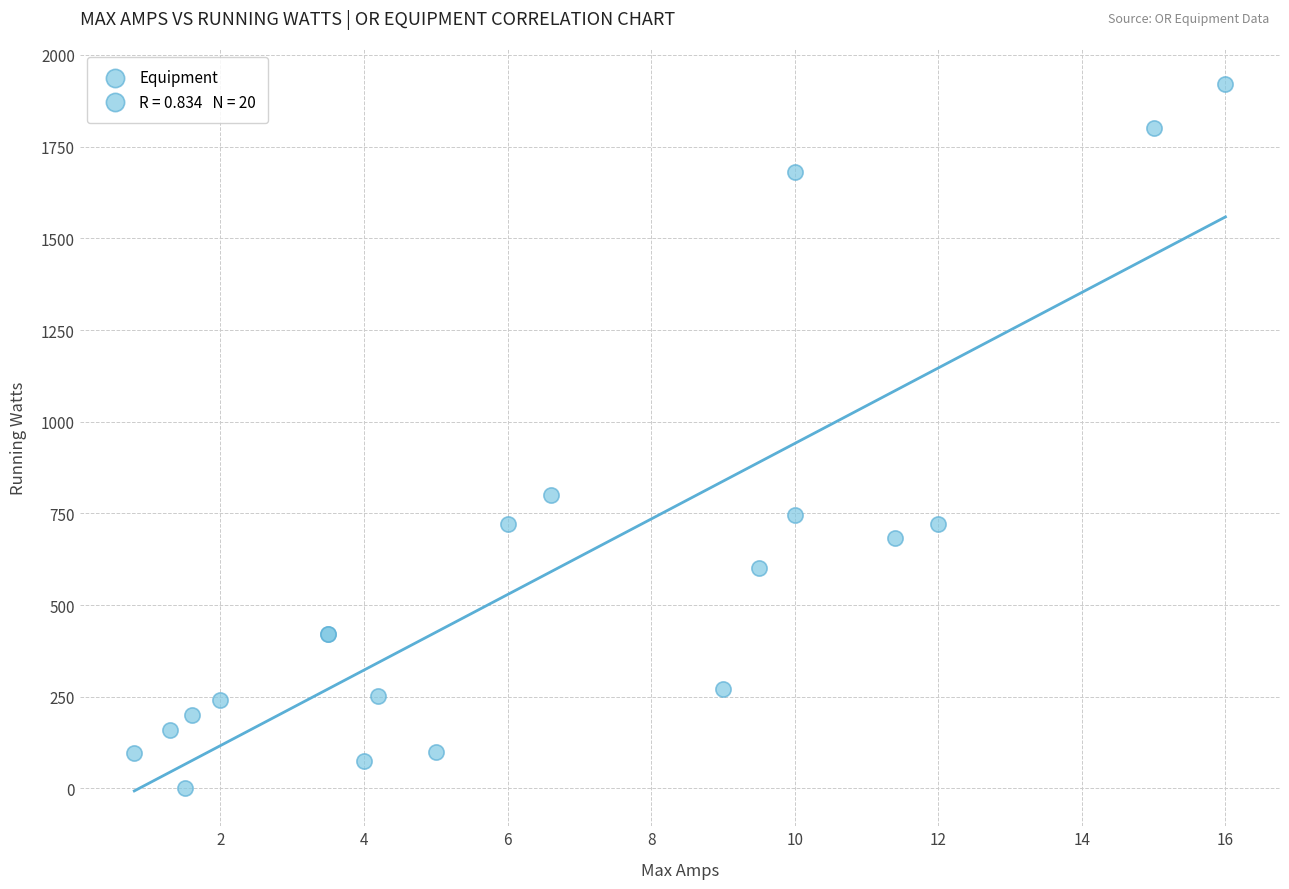

What Y value in the scatter plot is closest to 960?

800